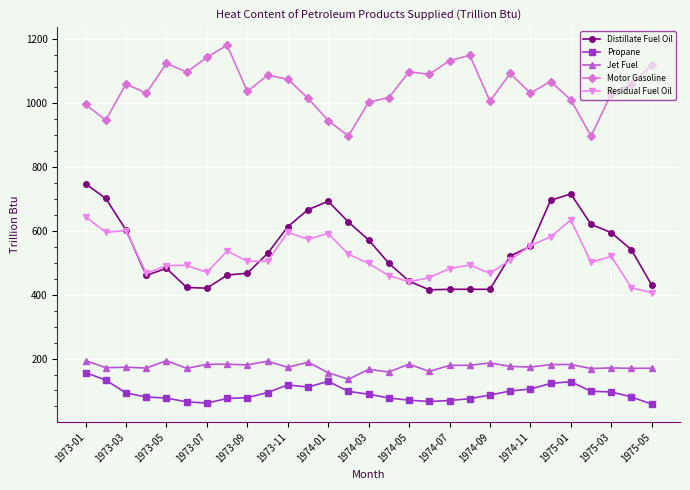

True or false: Motor Gasoline and Distillate Fuel Oil intersect in this chart.

False